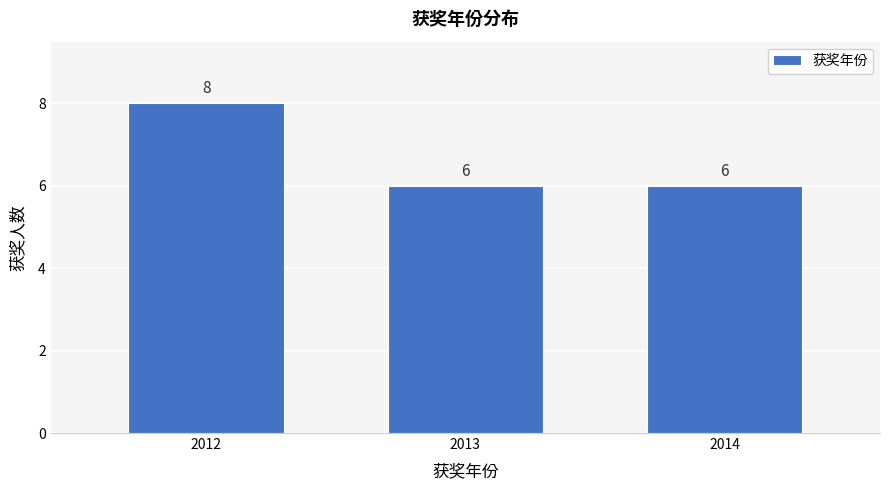

Reading left to right, list all the values displayed in this chart.

2012=8	2013=6	2014=6